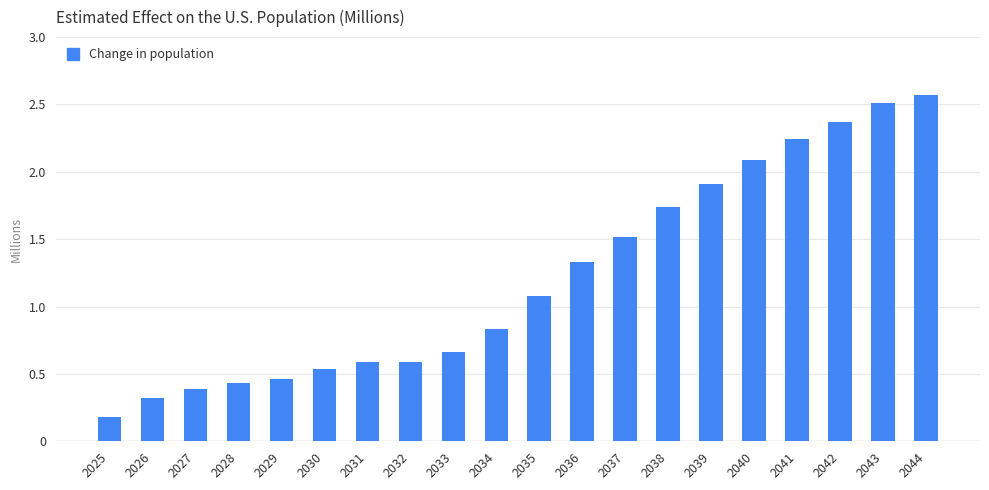

What is the sum of the values at 2038 and 2031?

2.3